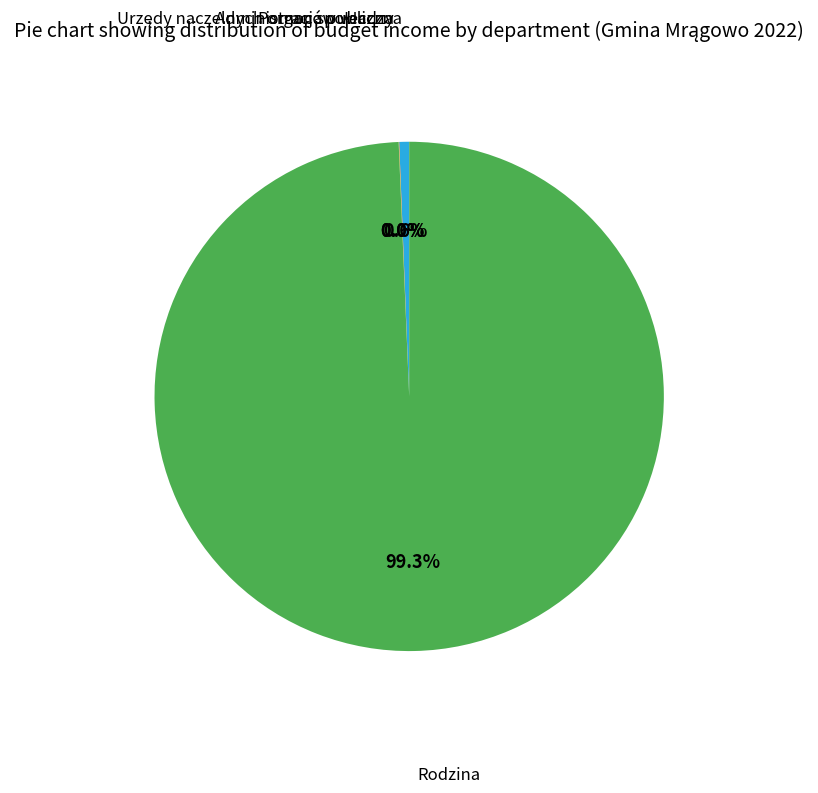

Is there any slice that represents more than half of the pie?

Yes